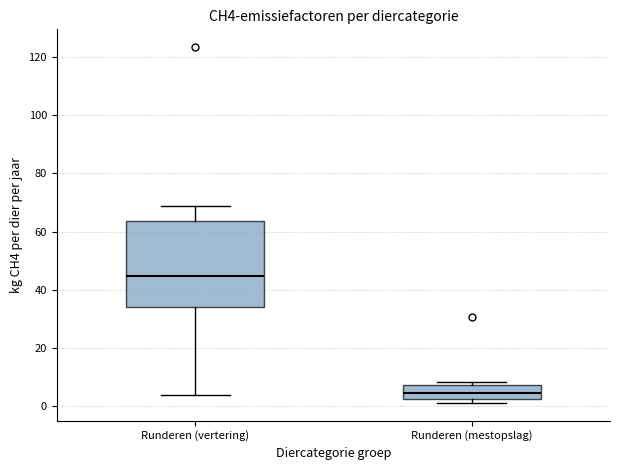

Where is the upper edge of the box for Runderen (vertering) on the y-axis? The values are not printed on the chart, so give them approximately, as read against the axis.

64